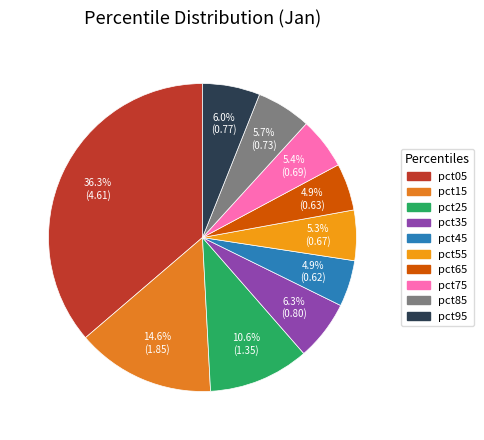

Does any single category account for the majority?

No